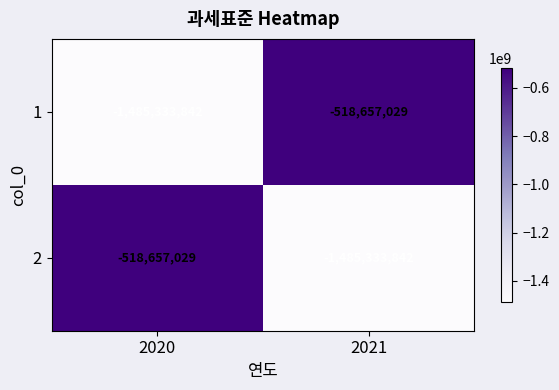

What is the lowest value of the 2 series?

-1485333842